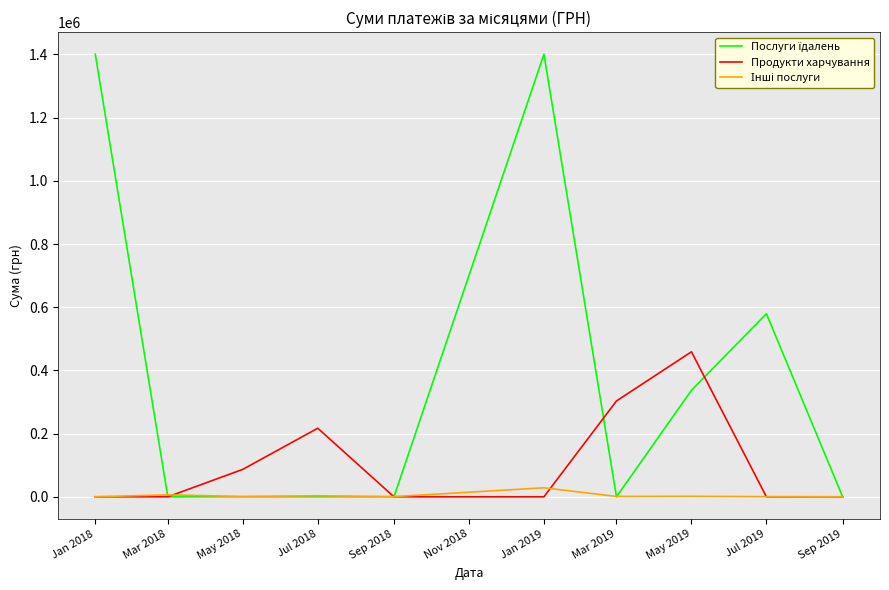

The value of Продукти харчування at May 2018 is 86852.9. True or false?

True